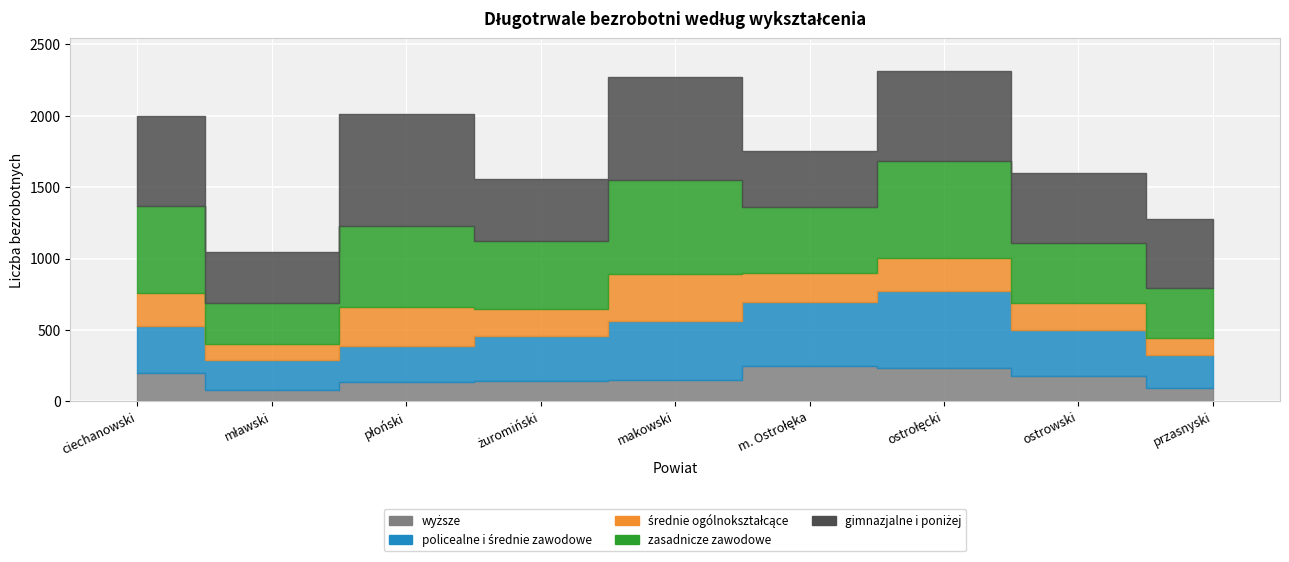

How many interior local valleys does the wyższe series have?

1